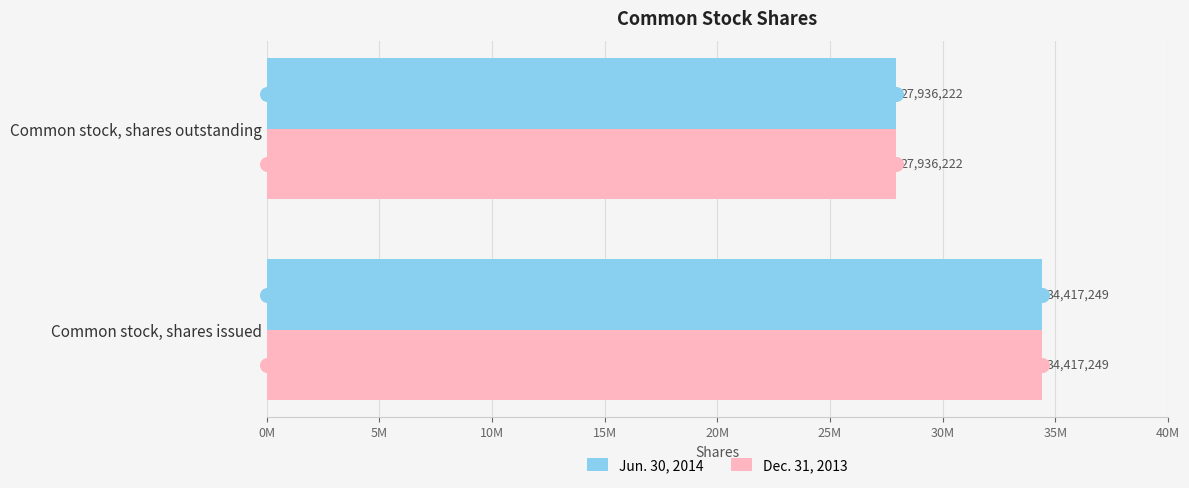

What are all the series names shown in the legend?

Jun. 30, 2014, Dec. 31, 2013